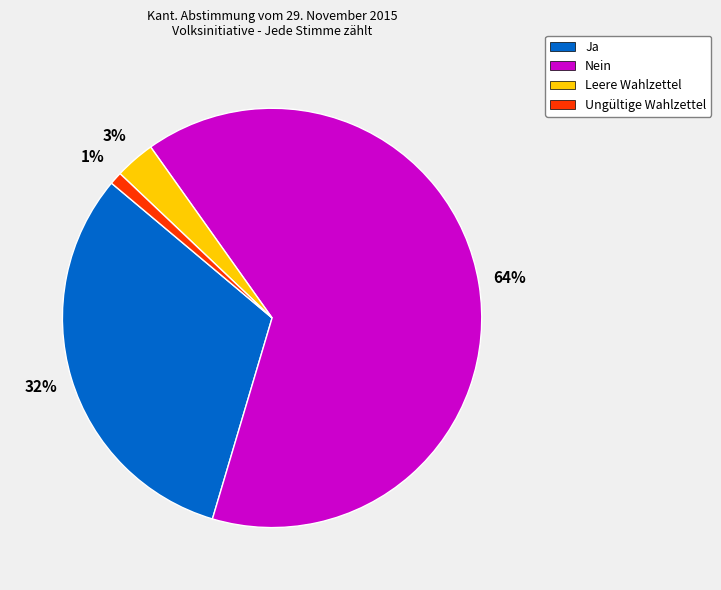

Count the number of slices in the pie.

4